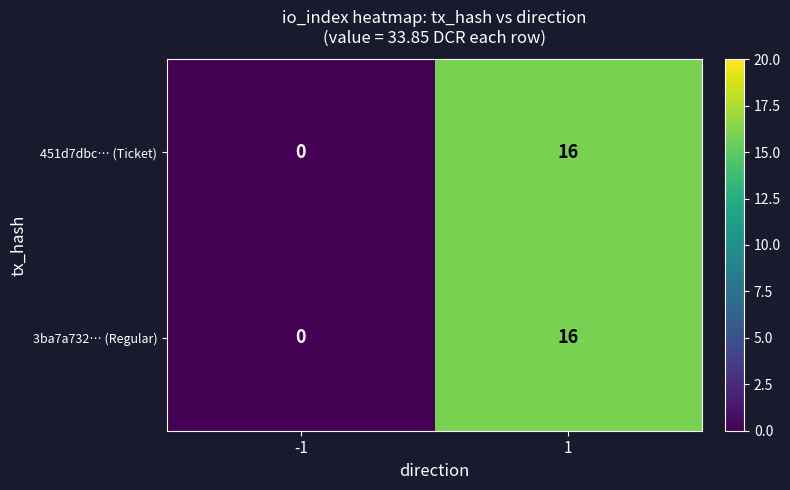

Reading left to right, transcribe all the data shown in this chart.

451d7dbc… (Ticket): 0	16
3ba7a732… (Regular): 0	16